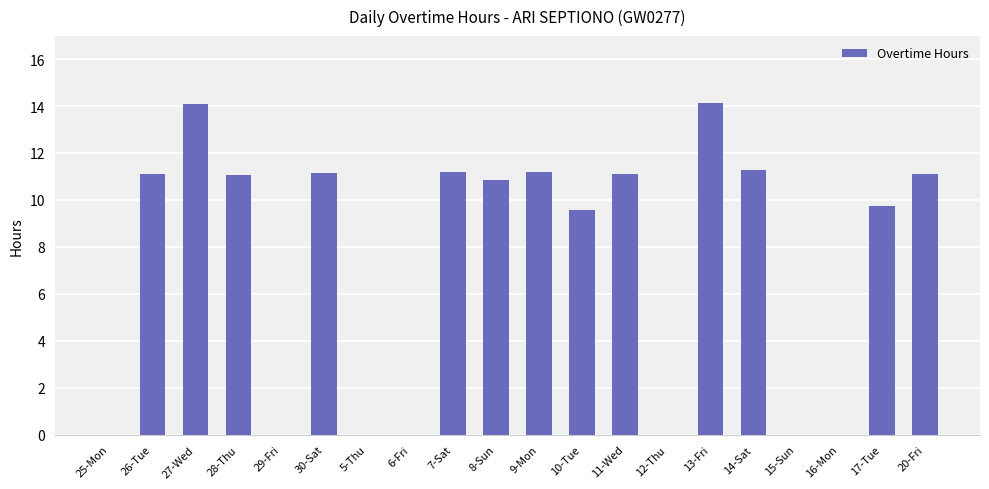

What is the ratio of the value at 28-Thu to the value at 11-Wed?

1.0